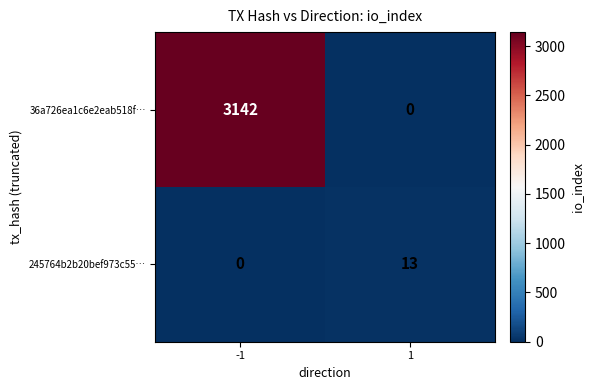

The value of 36a726ea1c6e2eab518f… at 1 is 0. True or false?

True